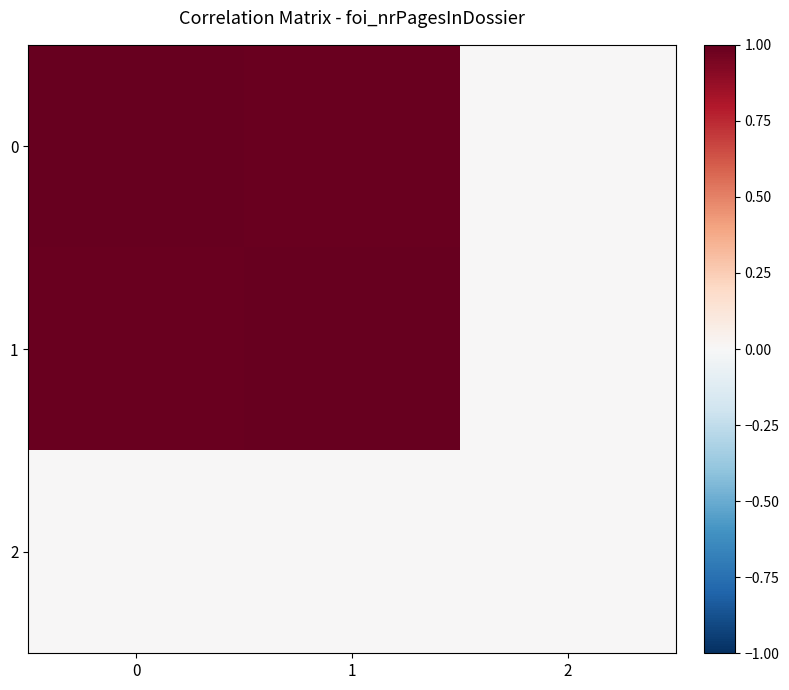

Reading right to left, what are all the values shown in this chart?

0: 2=0.0	1=1.0	0=1.0
1: 2=0.0	1=1.0	0=1.0
2: 2=0.0	1=0.0	0=0.0